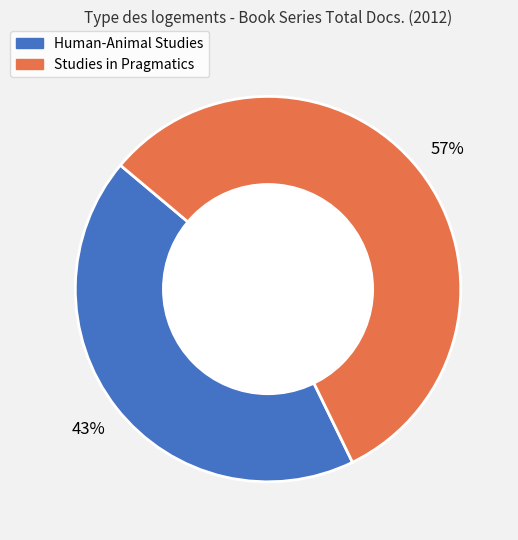

Which category accounts for the majority?

Studies in Pragmatics